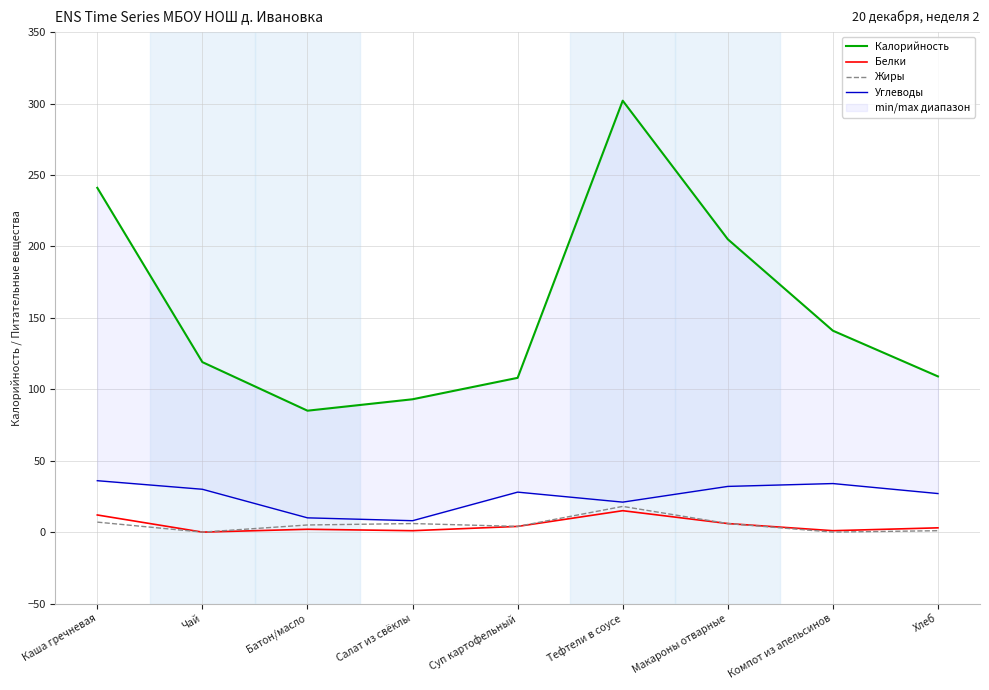

True or false: Жиры has a value of 6 at Салат из свёклы.

True